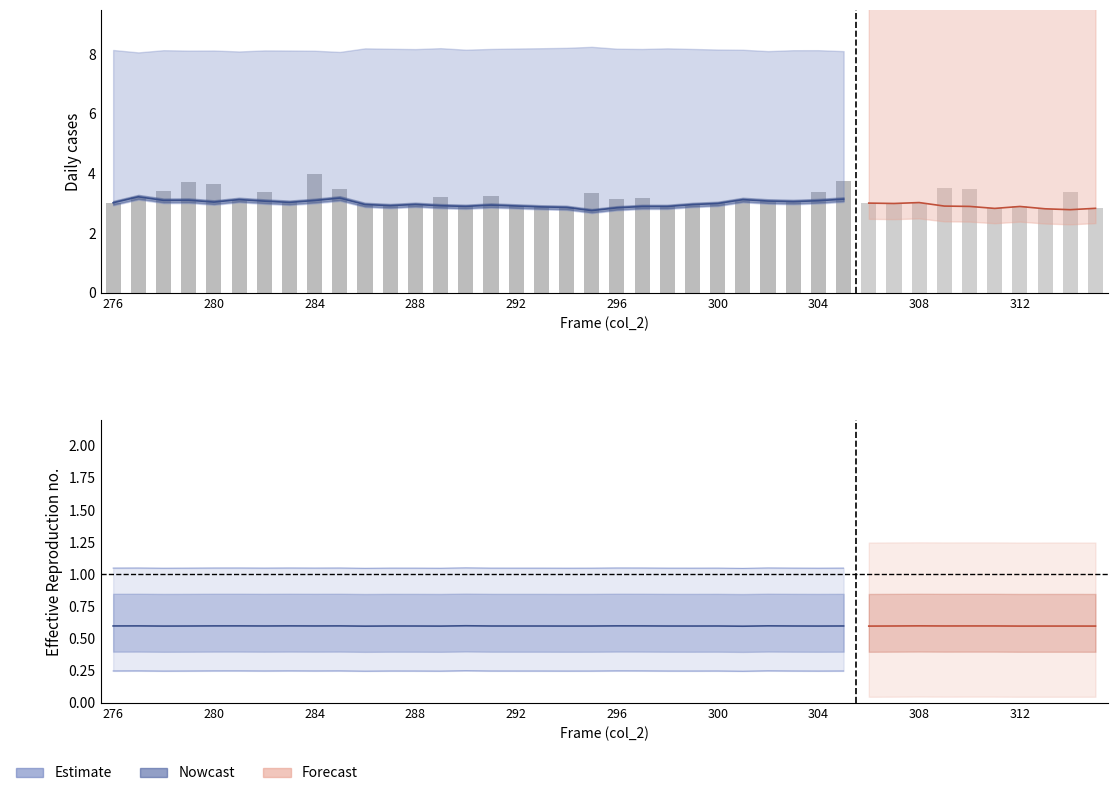

Which label corresponds to the largest value in the chart?

284